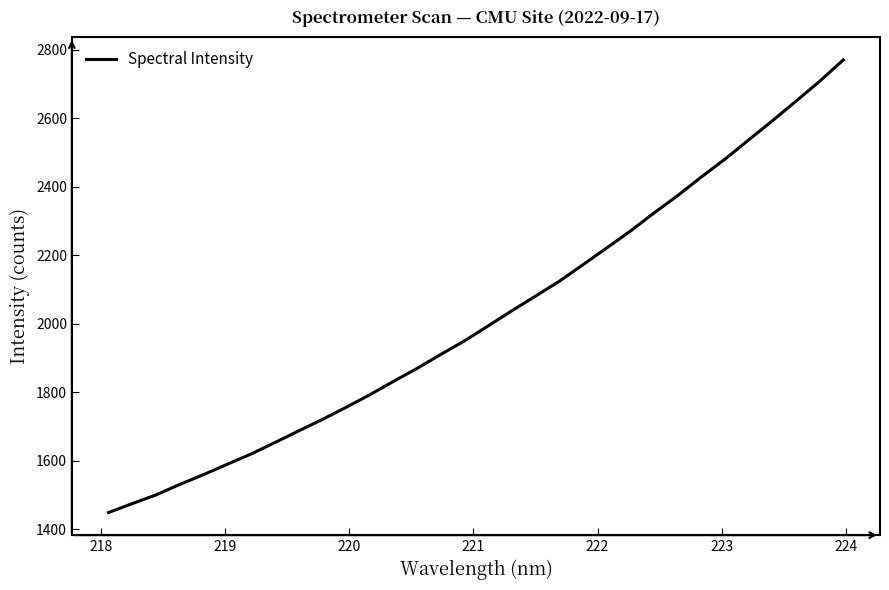

How many distinct data groups are displayed?

1